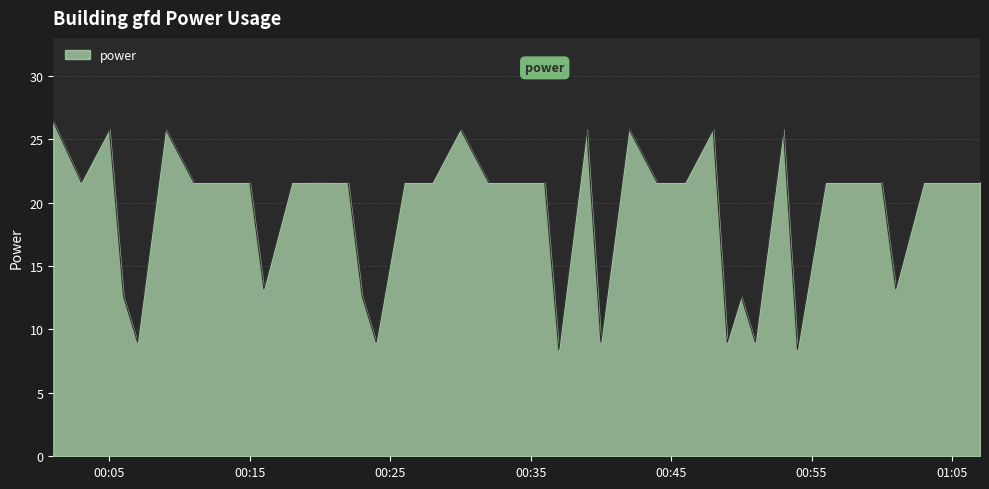

What is the greatest value displayed?

26.4